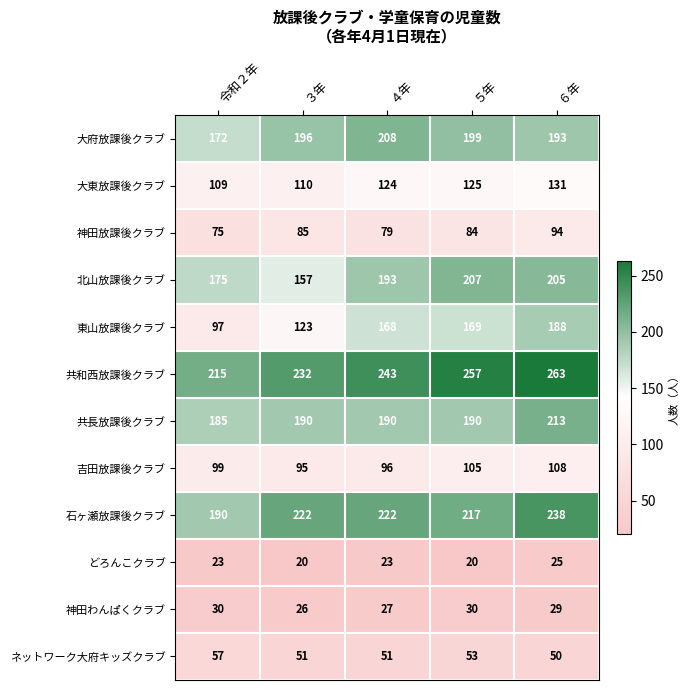

What is the average value of the 石ヶ瀬放課後クラブ series?

218